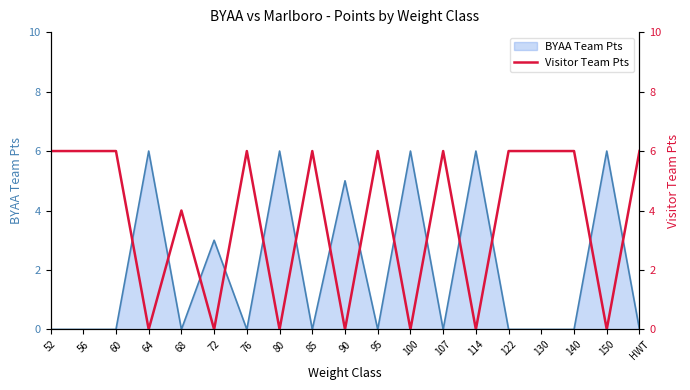

Count the values in the range 0 to 6.

19